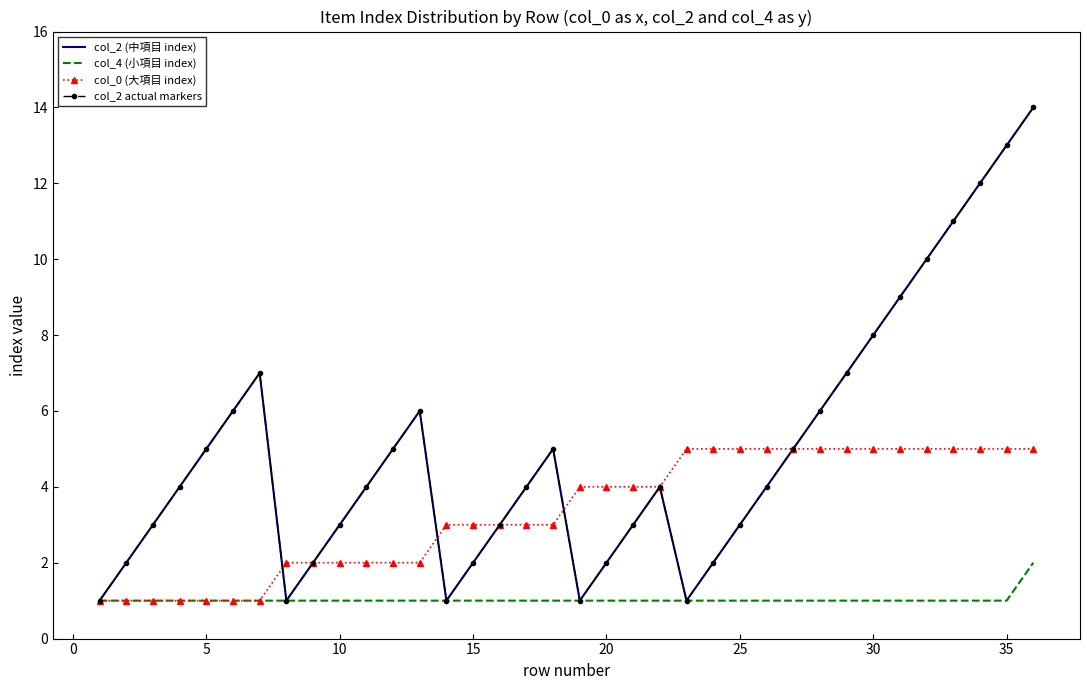

True or false: col_2 actual markers and col_4 (小項目 index) cross at least once.

False